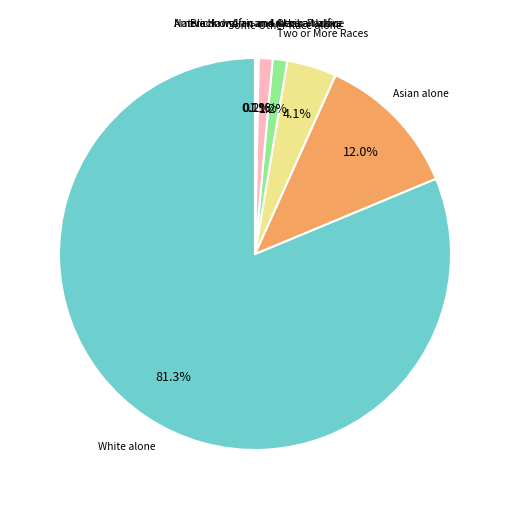

Is Black or African American alone the majority of the pie?

No